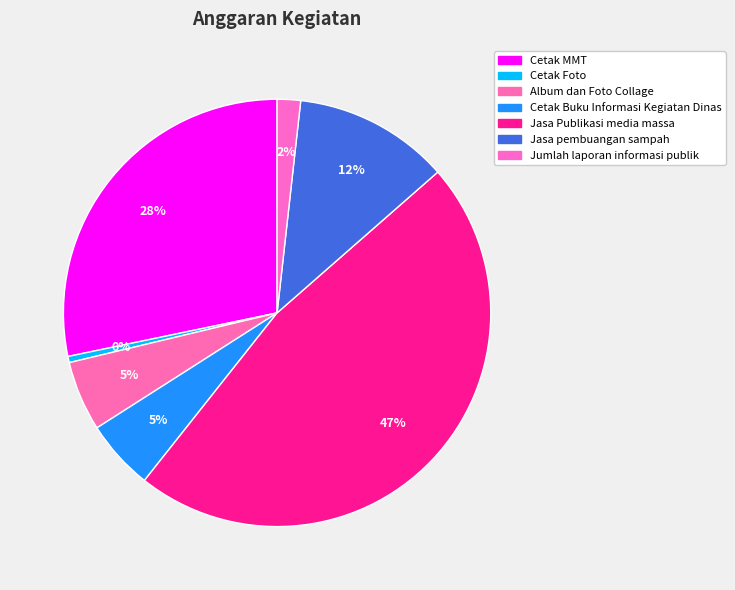

To the nearest percent, what percentage of the pie is Cetak MMT?

28%